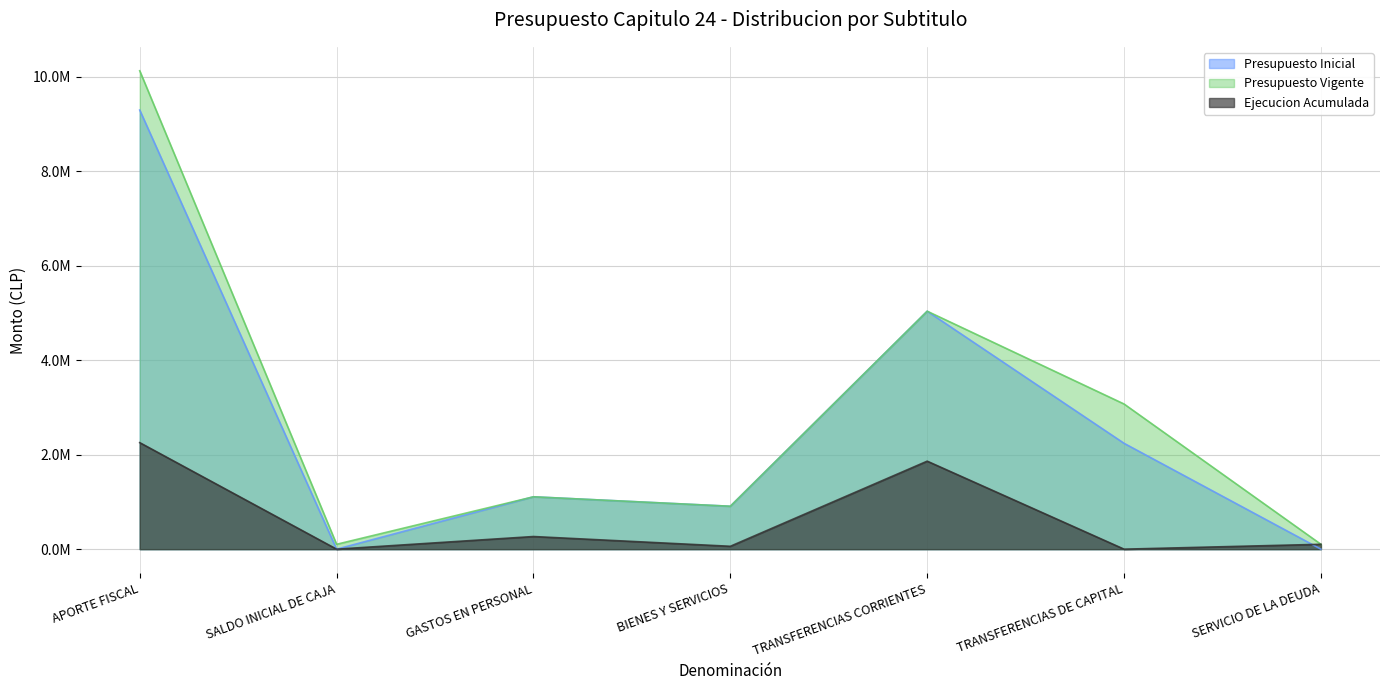

Reading left to right, extract all data points from this chart.

Presupuesto Inicial: APORTE FISCAL=9298411	SALDO INICIAL DE CAJA=0	GASTOS EN PERSONAL=1109008	BIENES Y SERVICIOS=908868	TRANSFERENCIAS CORRIENTES=5039069	TRANSFERENCIAS DE CAPITAL=2241466	SERVICIO DE LA DEUDA=0
Presupuesto Vigente: APORTE FISCAL=10130711	SALDO INICIAL DE CAJA=103170	GASTOS EN PERSONAL=1109008	BIENES Y SERVICIOS=908868	TRANSFERENCIAS CORRIENTES=5039069	TRANSFERENCIAS DE CAPITAL=3073766	SERVICIO DE LA DEUDA=103170
Ejecucion Acumulada: APORTE FISCAL=2256074	SALDO INICIAL DE CAJA=0	GASTOS EN PERSONAL=267541	BIENES Y SERVICIOS=60986	TRANSFERENCIAS CORRIENTES=1863425	TRANSFERENCIAS DE CAPITAL=0	SERVICIO DE LA DEUDA=103170